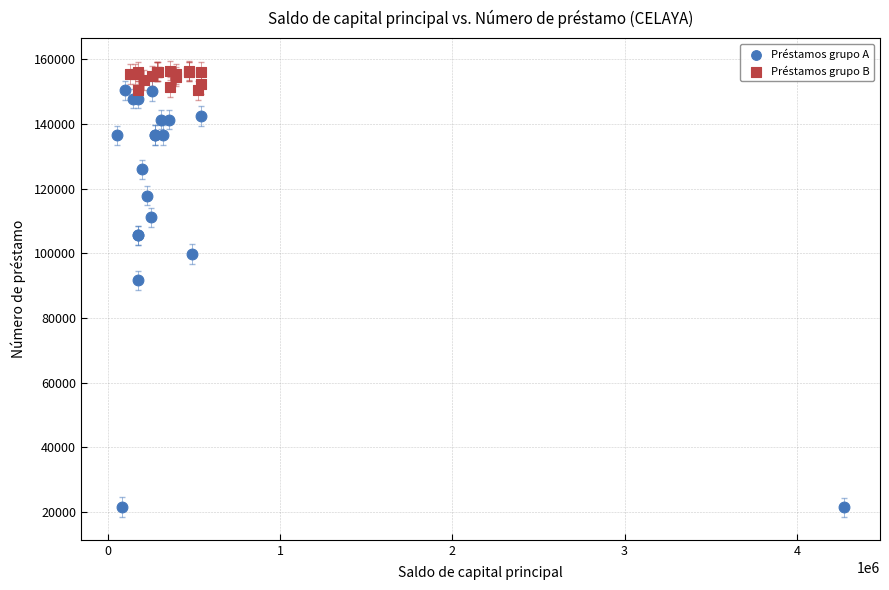

What are all the series names shown in the legend?

Préstamos grupo A, Préstamos grupo B